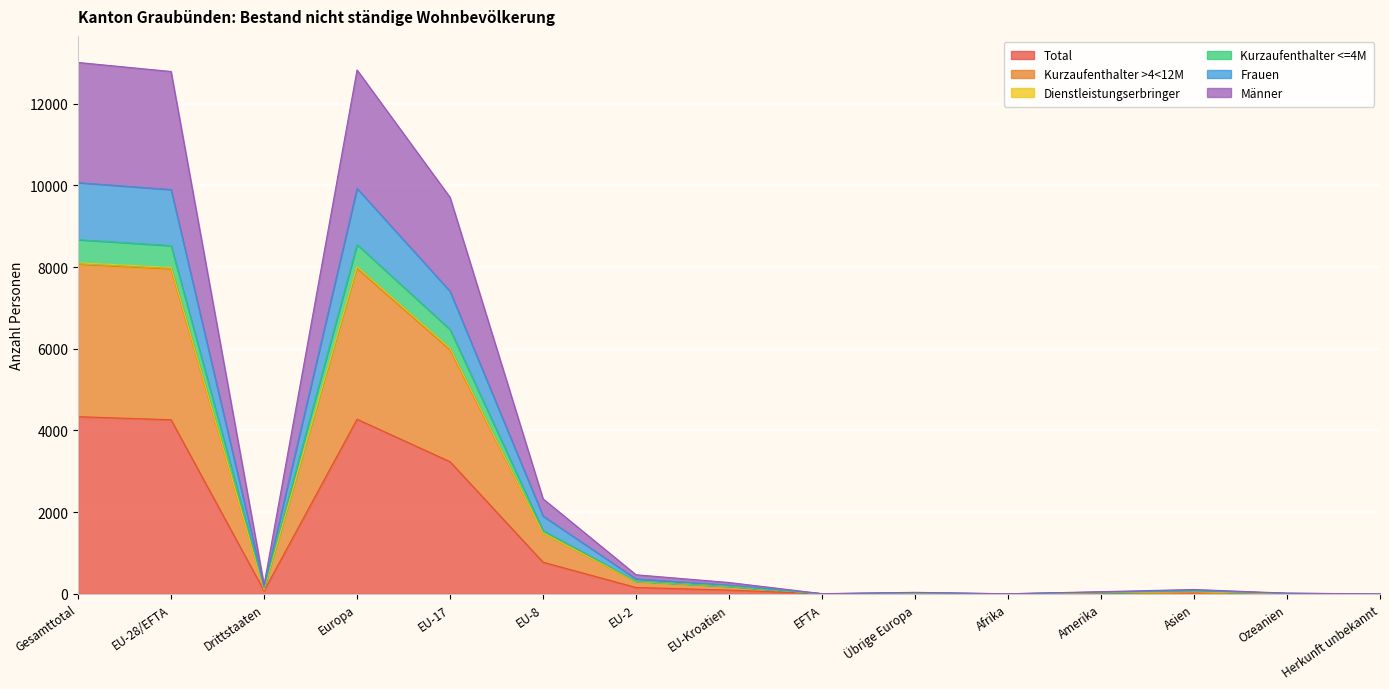

What is the difference between the Total values at Europa and EU-28/EFTA?

13